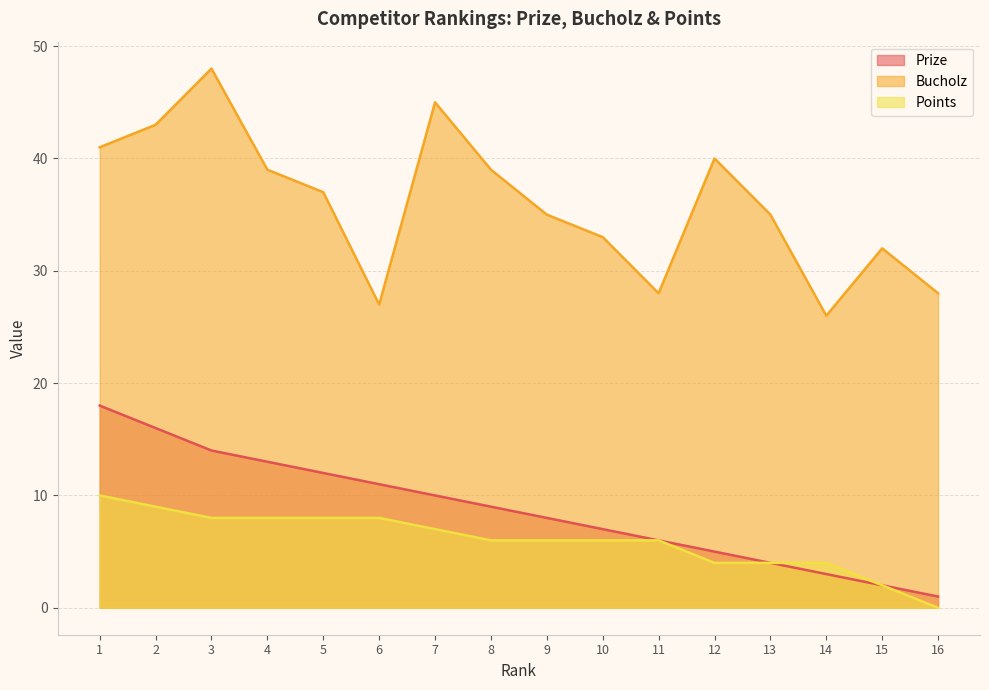

What is the value of the Points point at the 15th from the left?

2